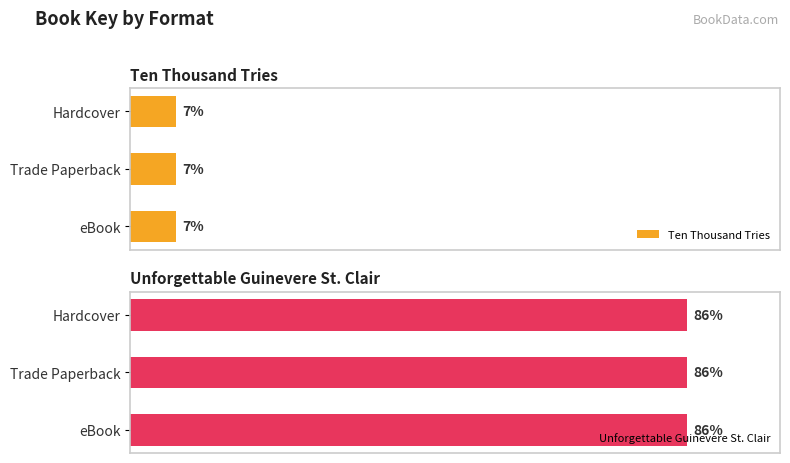

Rank the series by their maximum value, from highest to lowest.

Unforgettable Guinevere St. Clair, Ten Thousand Tries